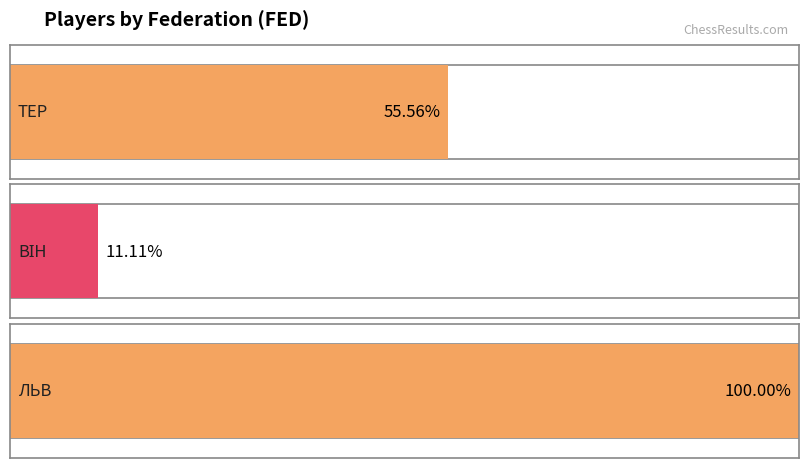

What are all the series names shown in the legend?

ТЕР, ВІН, ЛЬВ